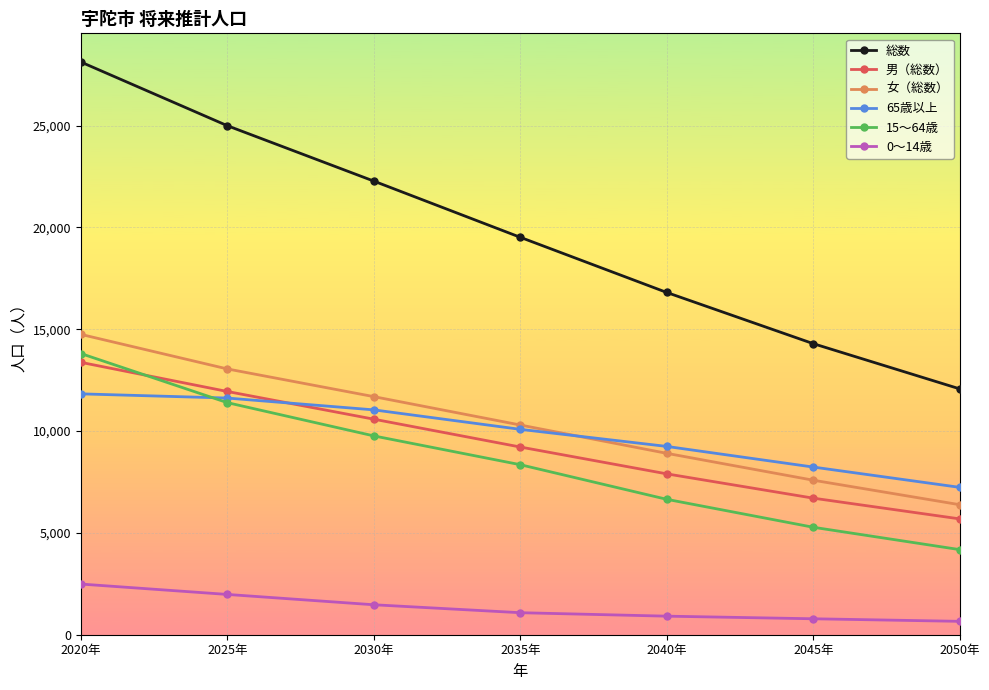

Does the chart display data point markers on the line(s)?

Yes